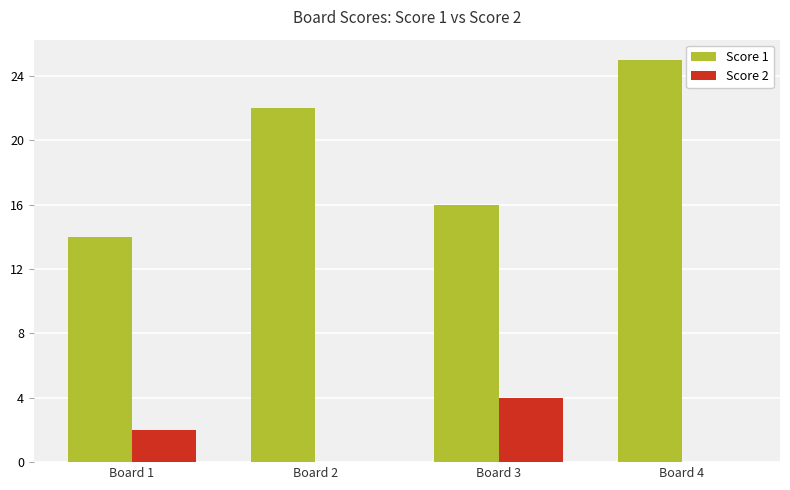

What is the sum of all Score 1 values?

77